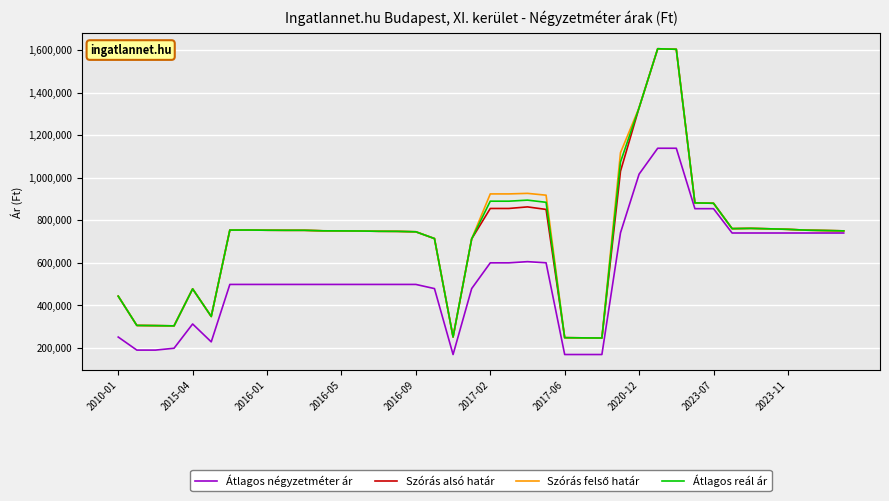

What is the maximum value for Átlagos reál ár?

1605775